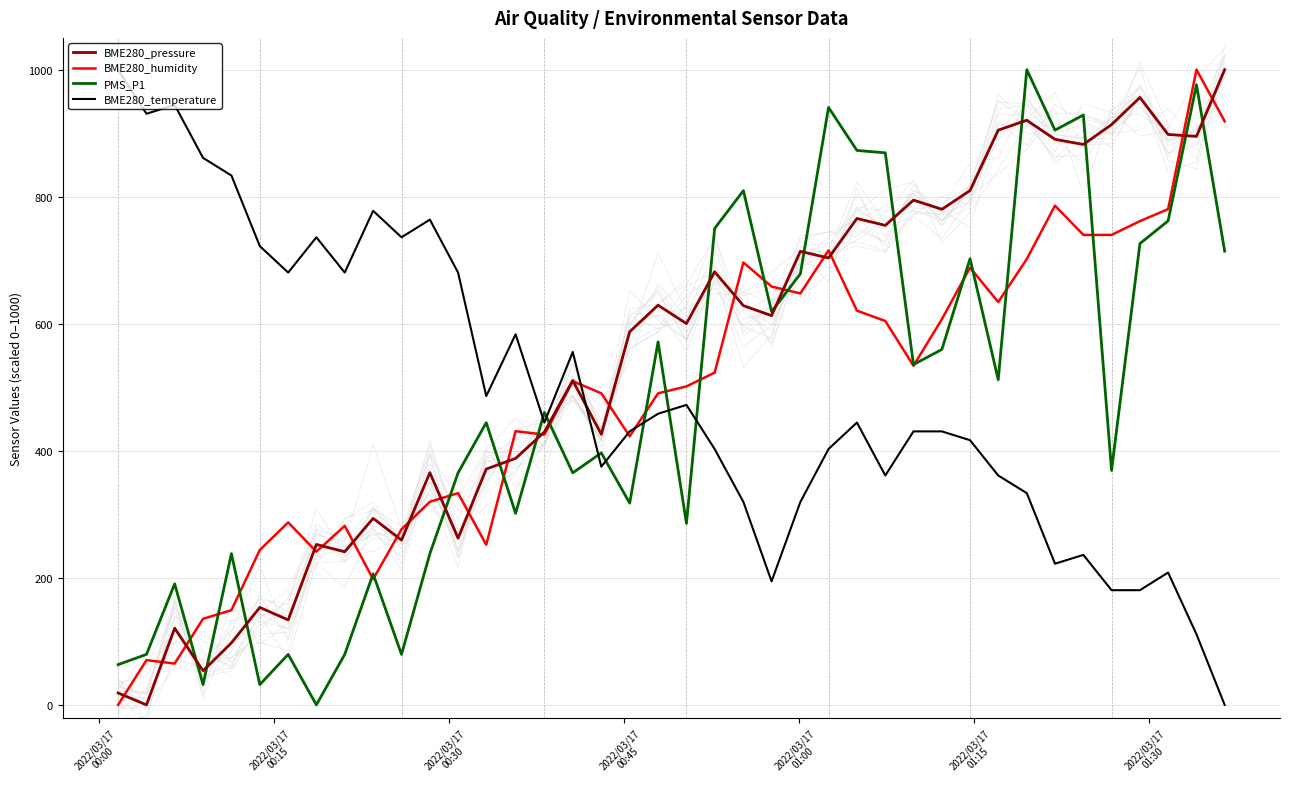

True or false: PMS_P1 and BME280_humidity intersect in this chart.

True